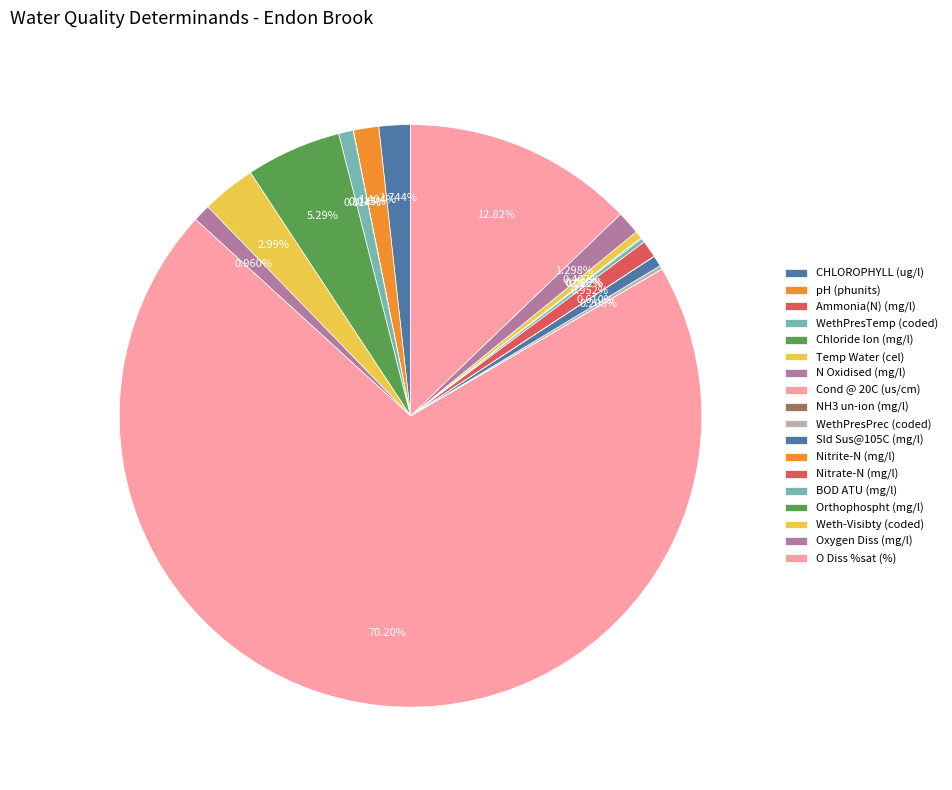

To the nearest percent, what is the combined percentage of Chloride Ion (mg/l) and Ammonia(N) (mg/l)?

5%